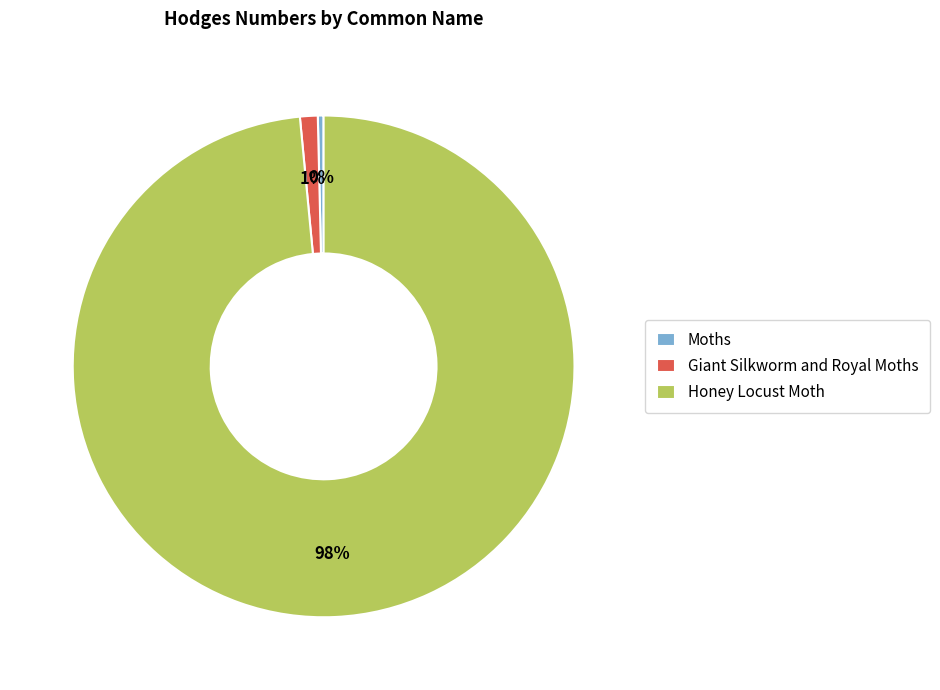

How many segments does this pie chart have?

3